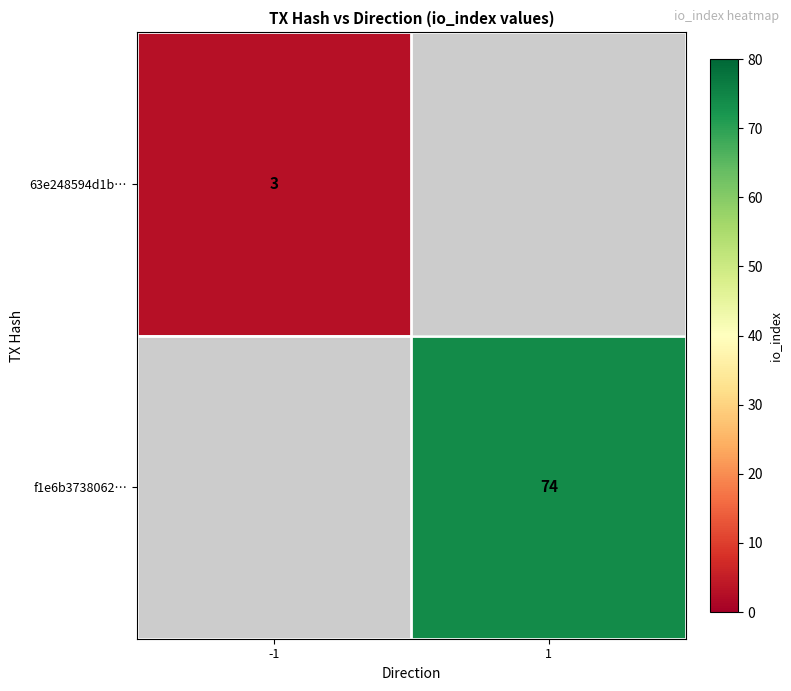

True or false: 63e248594d1b… has a value of 3 at -1.

True